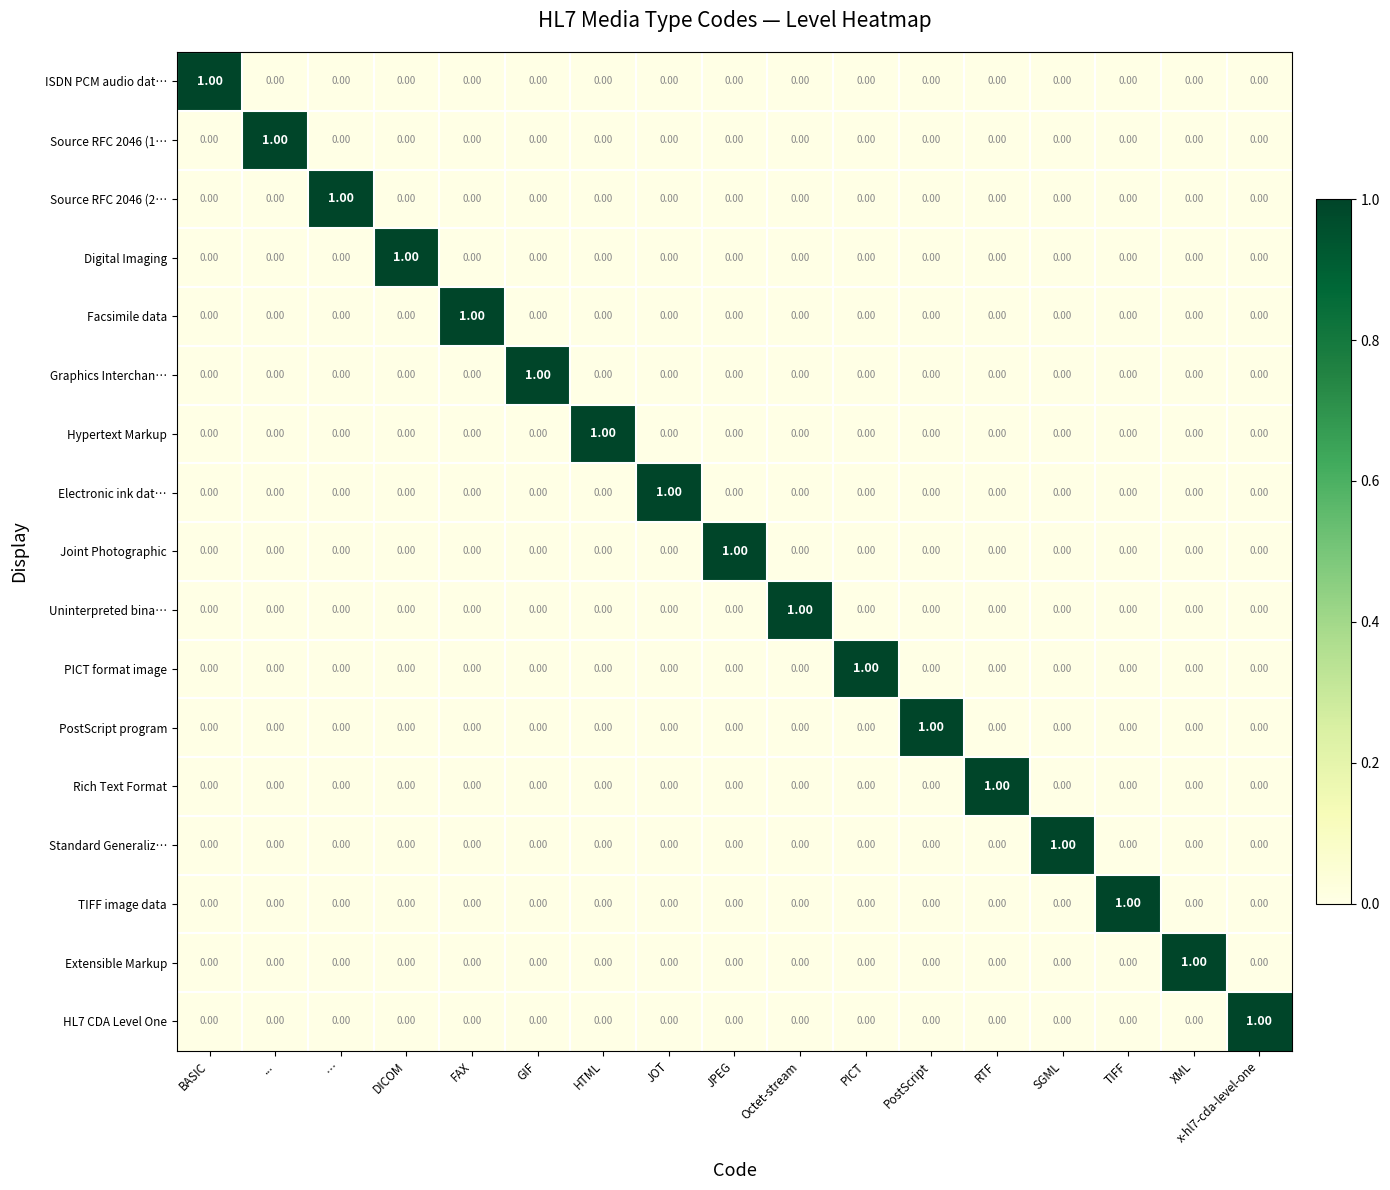

Which category has the highest value in the ISDN PCM audio dat… series?

BASIC